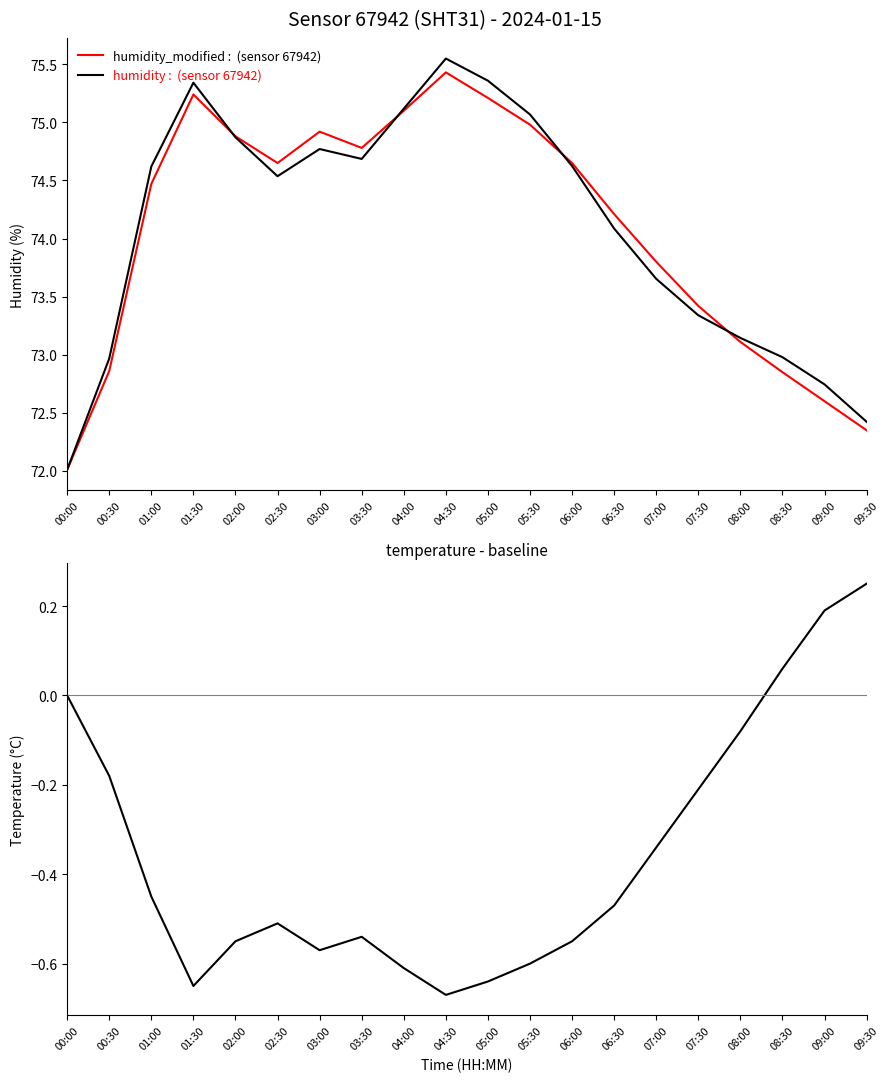

What is the spread (max minus min) of values at 00:00?

72.0